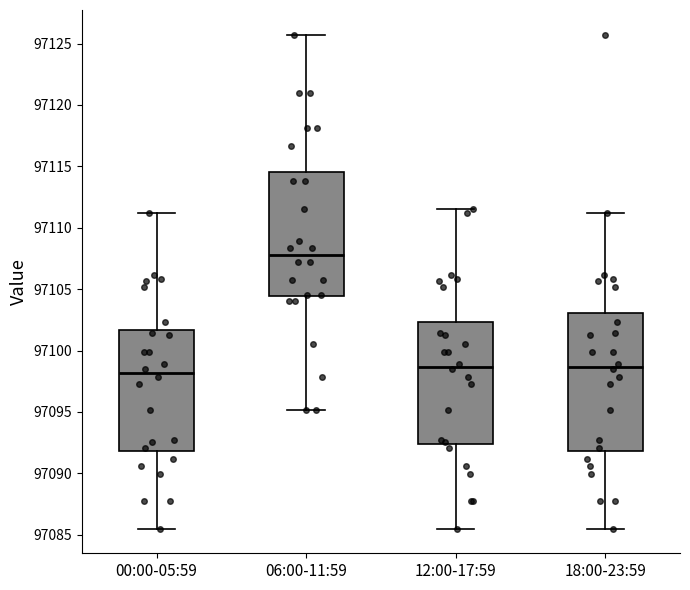

Reading left to right, read every box against the y-axis: the position of its median line, the range the box covers, and the ends of its whiskers. The values are not printed on the chart, so give them approximately, as read against the axis.

00:00-05:59: median 97098.0, box 97092.0 to 97101.5, whiskers 97085.5 to 97111.0
06:00-11:59: median 97108.0, box 97104.5 to 97114.5, whiskers 97095.0 to 97125.5
12:00-17:59: median 97098.5, box 97092.5 to 97102.5, whiskers 97085.5 to 97111.5
18:00-23:59: median 97098.5, box 97092.0 to 97103.0, whiskers 97085.5 to 97111.0